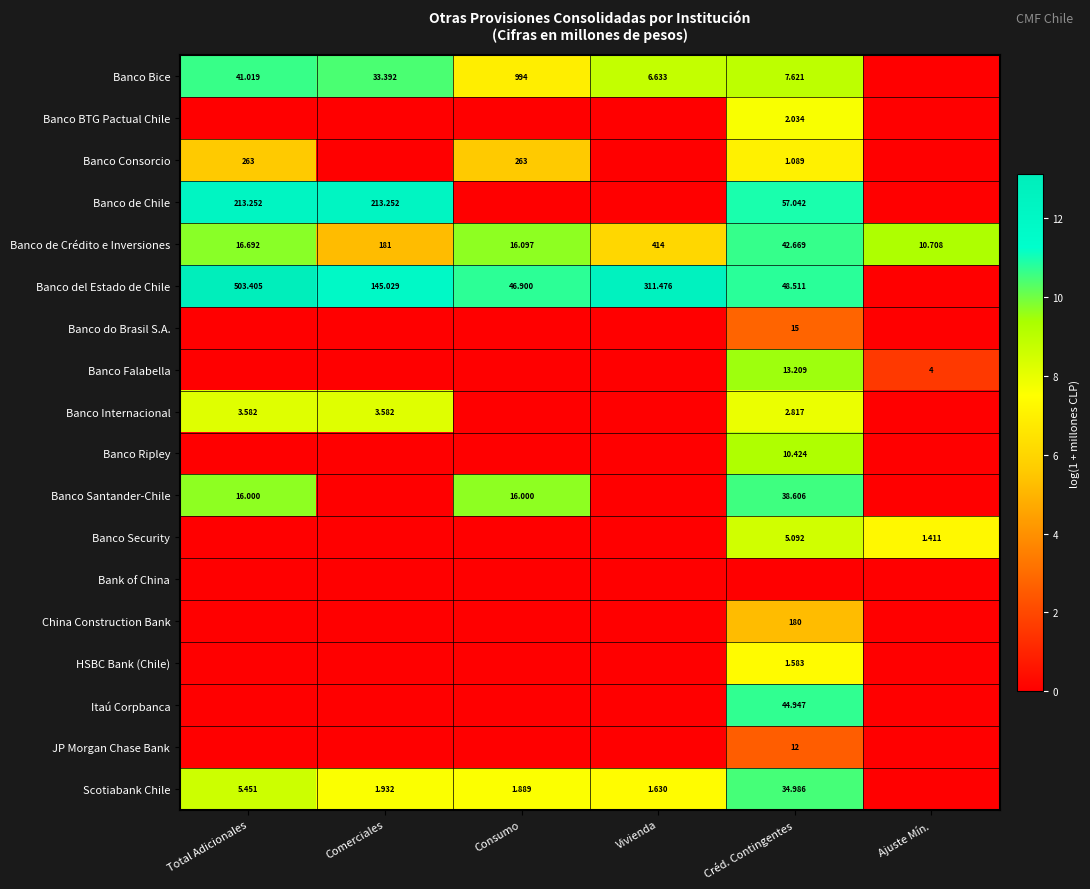

Rank the series at Ajuste Mín. from lowest to highest value.

Banco Bice, Banco BTG Pactual Chile, Banco Consorcio, Banco de Chile, Banco del Estado de Chile, Banco do Brasil S.A., Banco Internacional, Banco Ripley, Banco Santander-Chile, Bank of China, China Construction Bank, HSBC Bank (Chile), Itaú Corpbanca, JP Morgan Chase Bank, Scotiabank Chile, Banco Falabella, Banco Security, Banco de Crédito e Inversiones